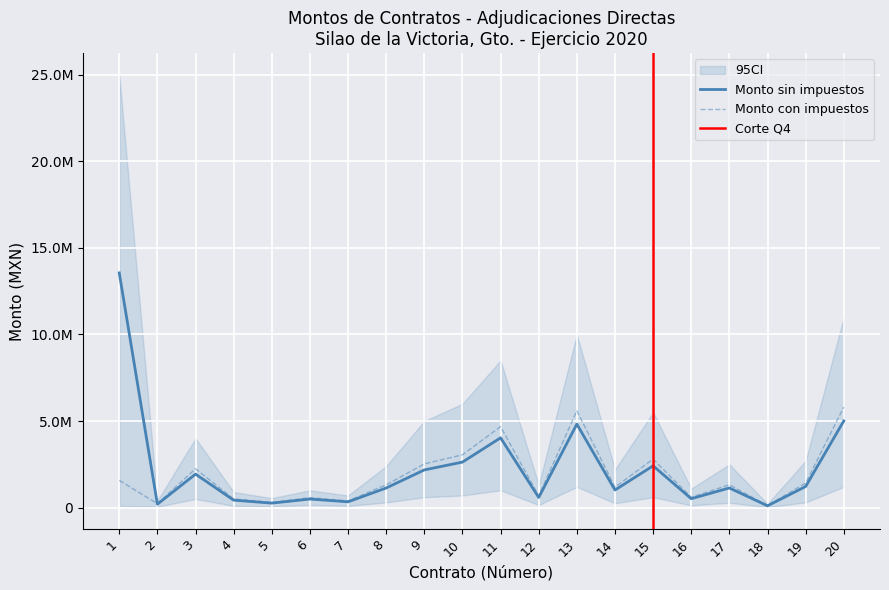

Which series ends up on top after the final intersection of Monto con impuestos and Monto sin impuestos?

Monto con impuestos